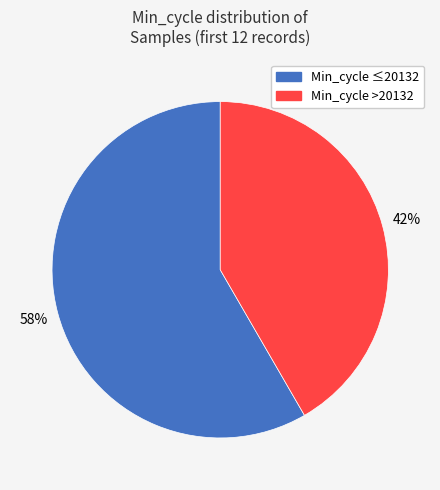

To the nearest percent, what is the average slice percentage?

50%